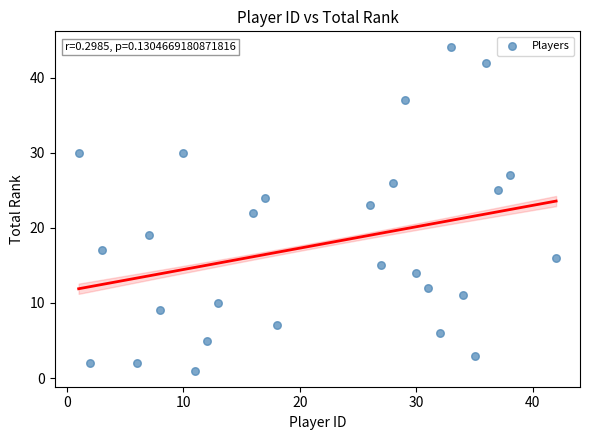

What is the range of X values (max minus min)?

41